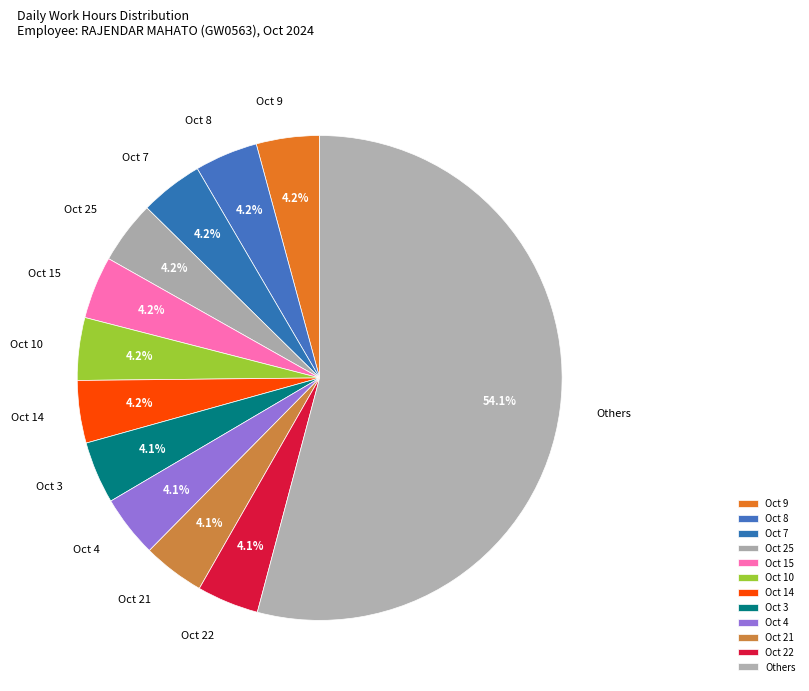

What portion of the pie excludes Oct 9?

95.8%